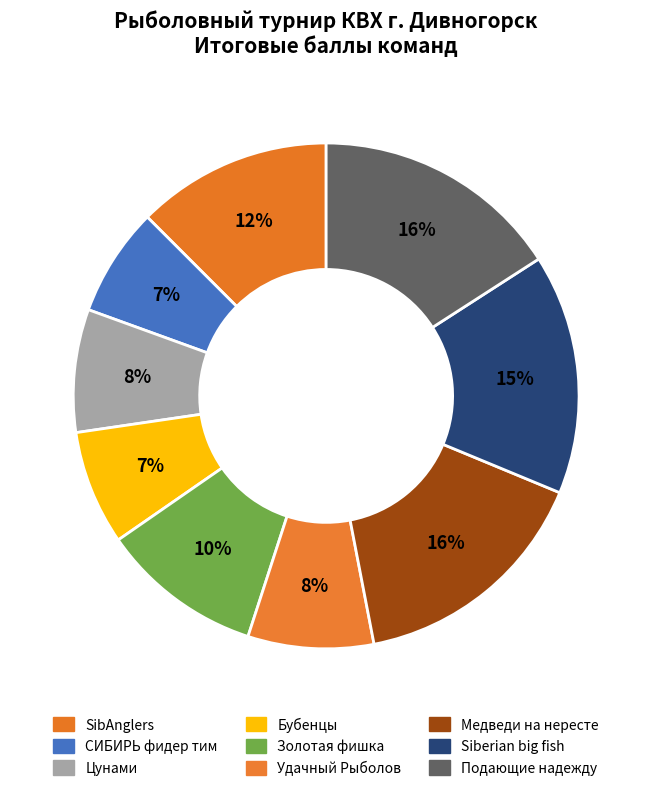

What portion of the pie excludes Золотая фишка?

89.6%